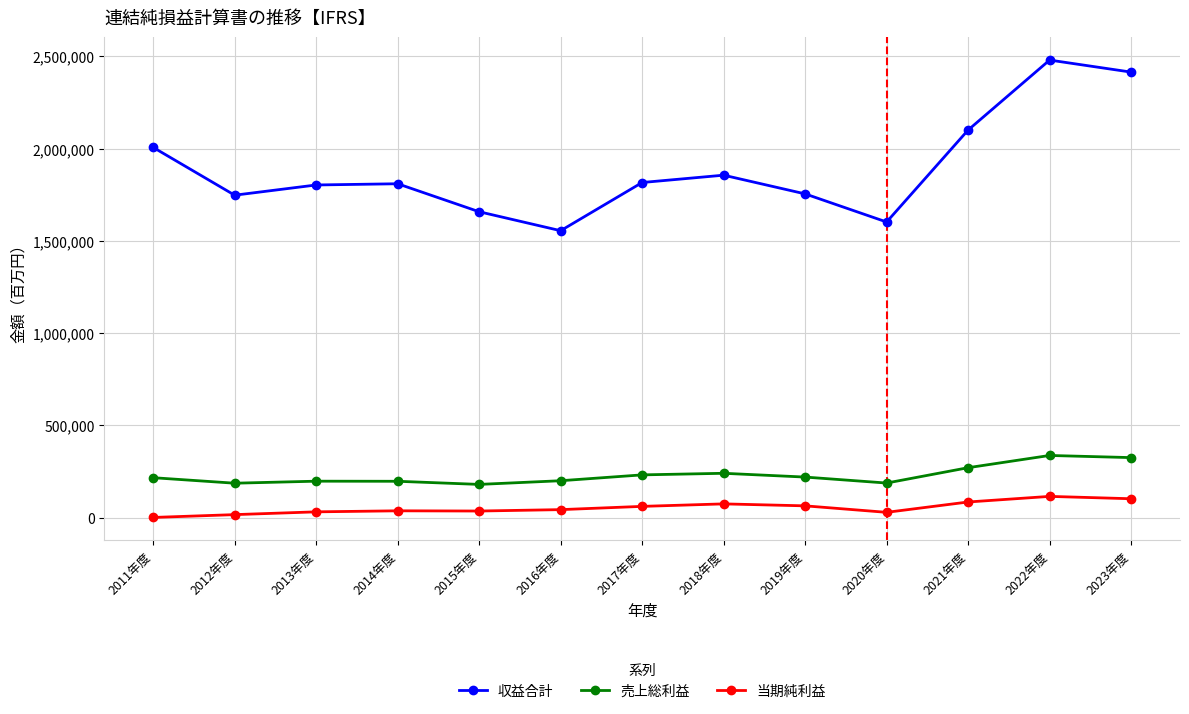

True or false: 収益合計 and 当期純利益 intersect in this chart.

False